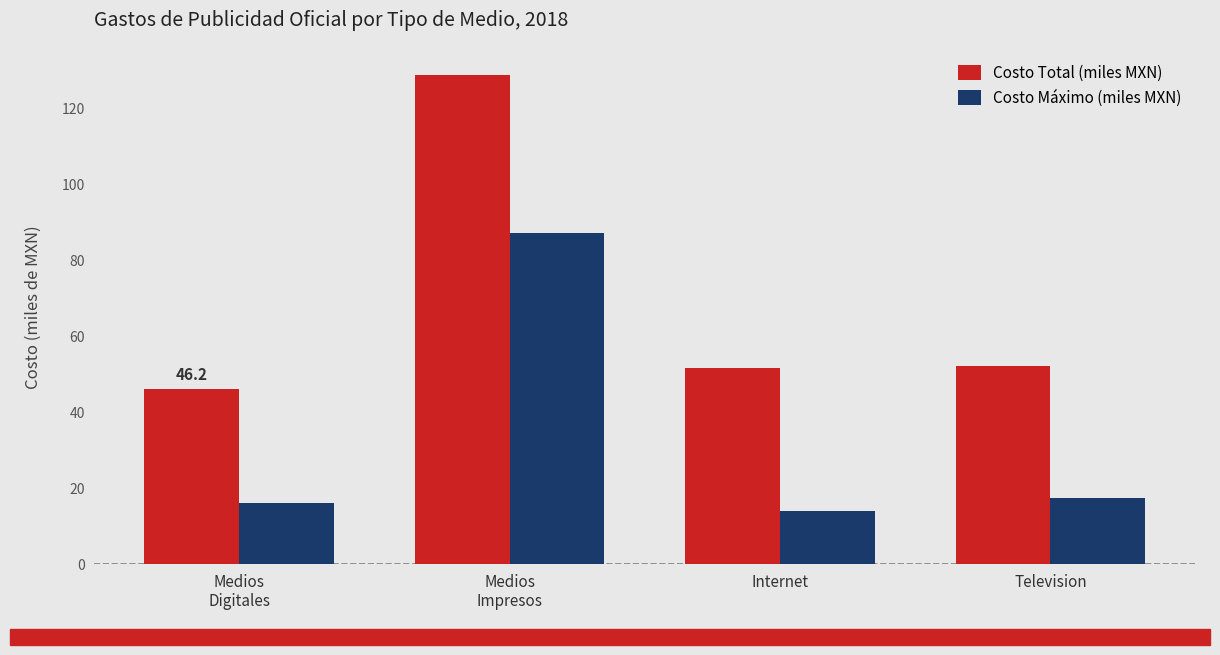

How many bars are there in each group?

2